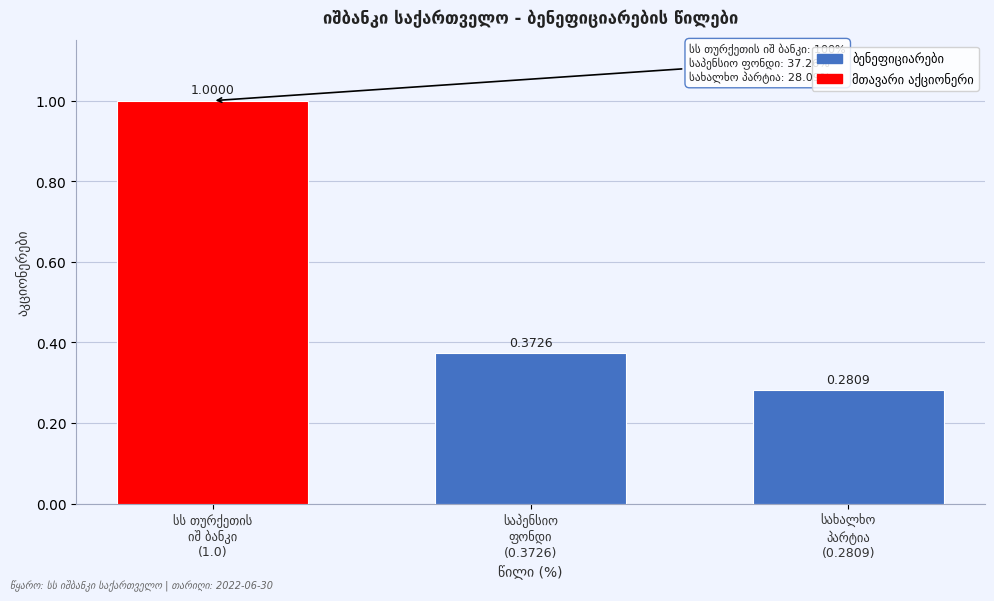

What is the sum of all values?

1.7